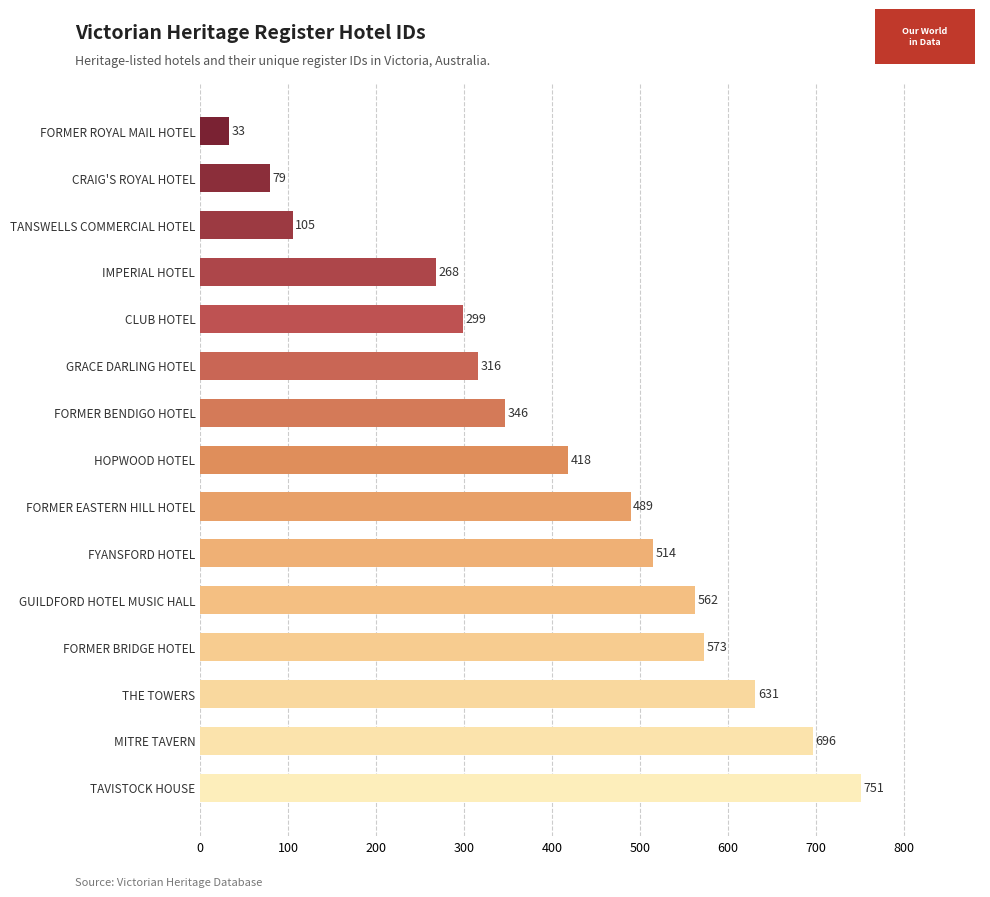

List the labels in order of value, largest first.

TAVISTOCK HOUSE, MITRE TAVERN, THE TOWERS, FORMER BRIDGE HOTEL, GUILDFORD HOTEL MUSIC HALL, FYANSFORD HOTEL, FORMER EASTERN HILL HOTEL, HOPWOOD HOTEL, FORMER BENDIGO HOTEL, GRACE DARLING HOTEL, CLUB HOTEL, IMPERIAL HOTEL, TANSWELLS COMMERCIAL HOTEL, CRAIG'S ROYAL HOTEL, FORMER ROYAL MAIL HOTEL